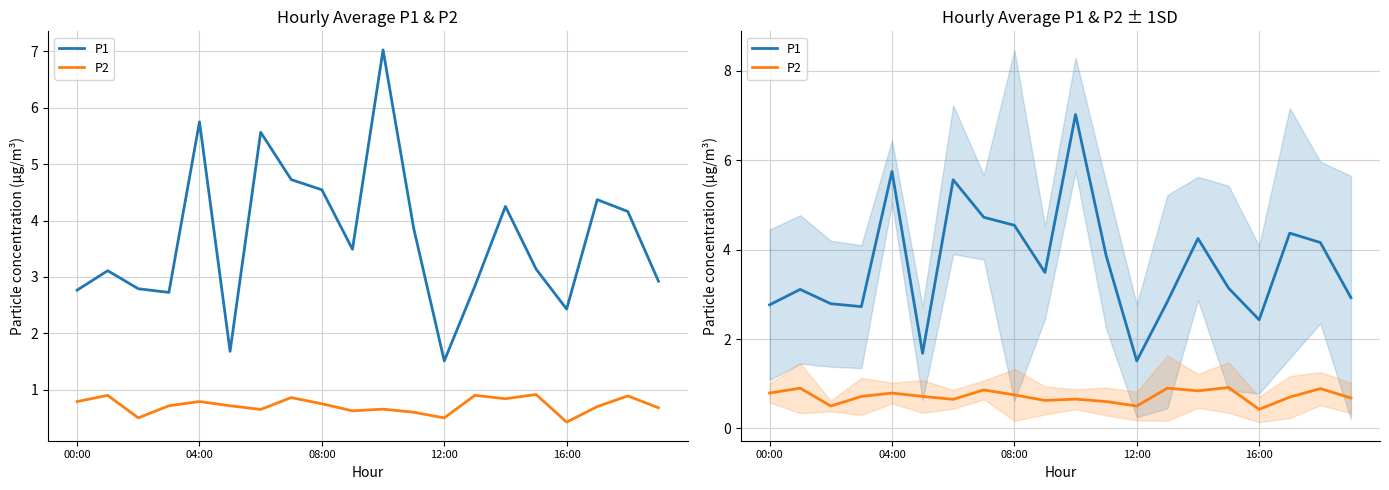

The value of P2 at 12:00 is 0.5. True or false?

True